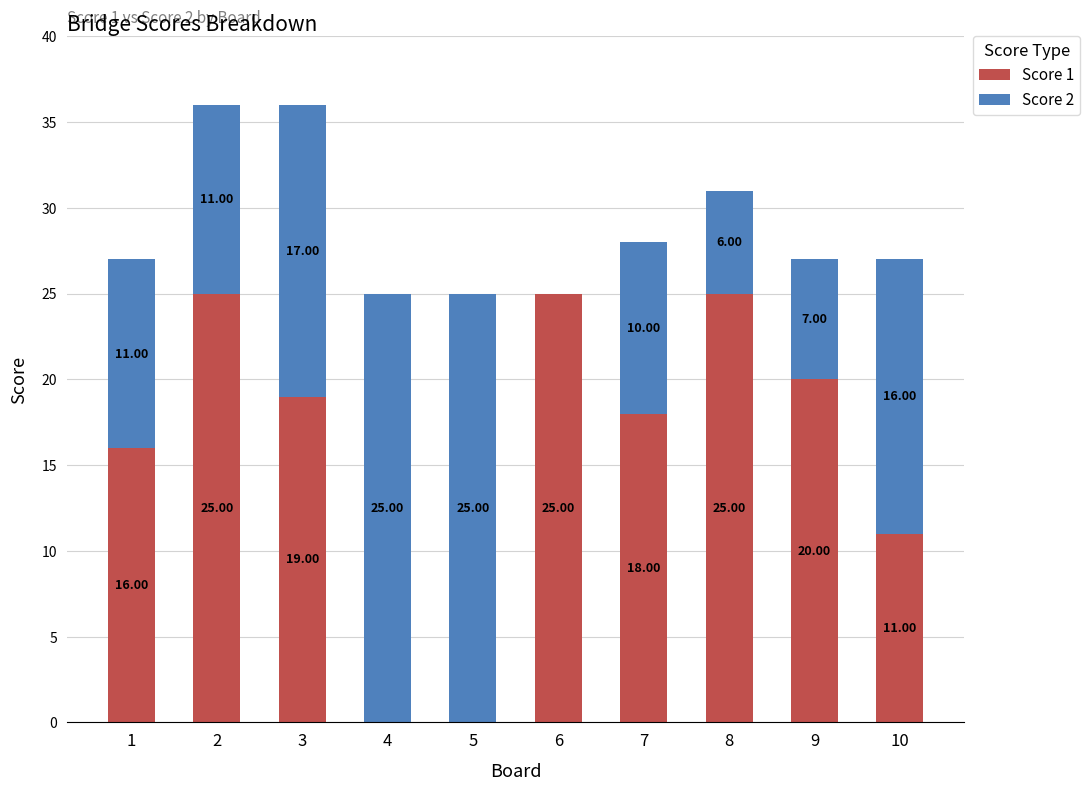

What is the sum of the Score 1 values at 8 and 2?

50